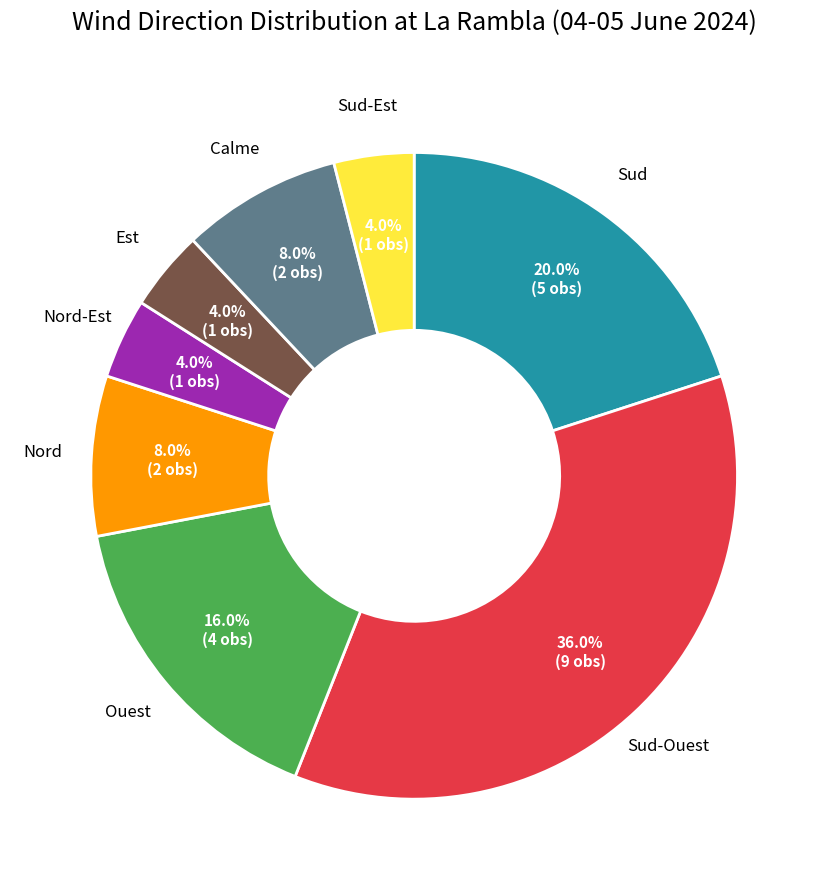

Is there a majority slice in this chart?

No